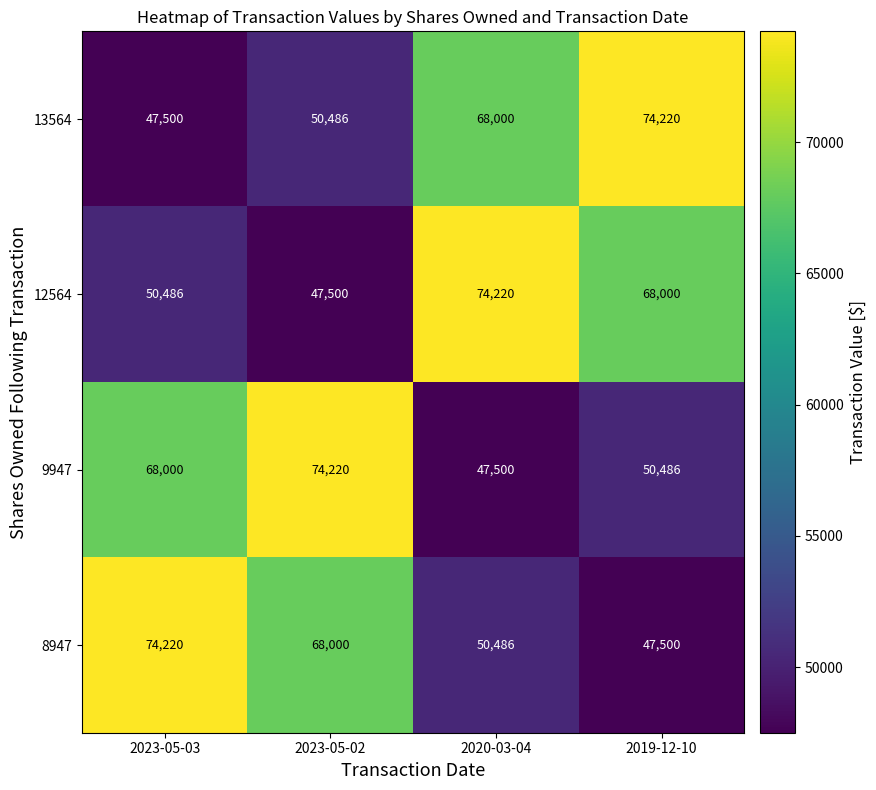

At which label does 12564 first exceed 68000?

2020-03-04